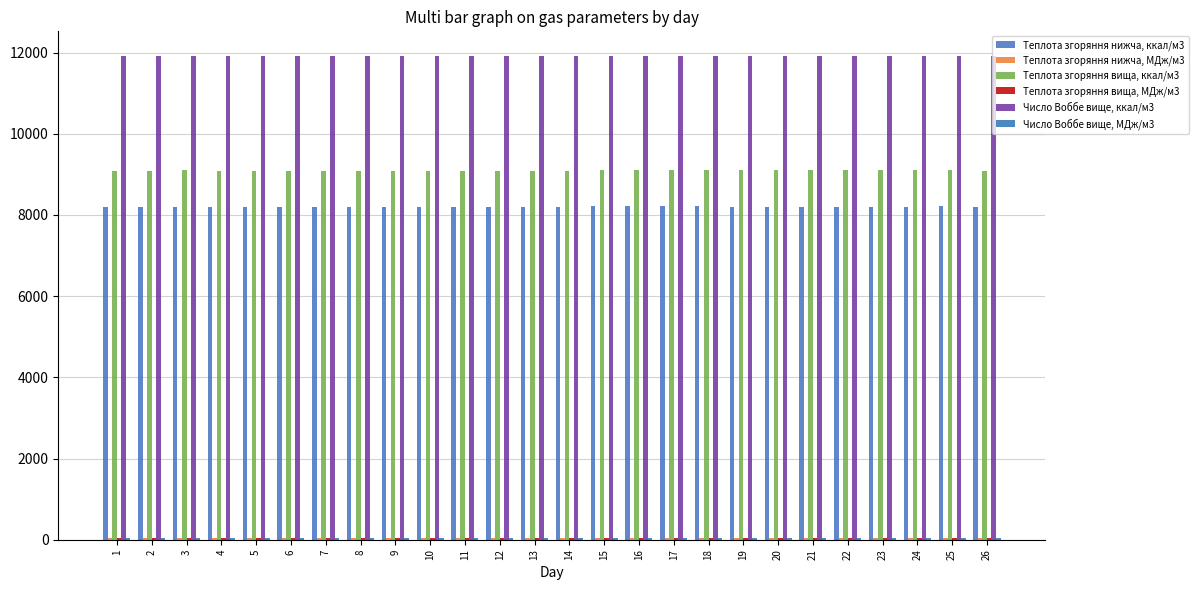

What is the difference between the maximum and second lowest values in the Теплота згоряння вища, МДж/м3 series?

0.1